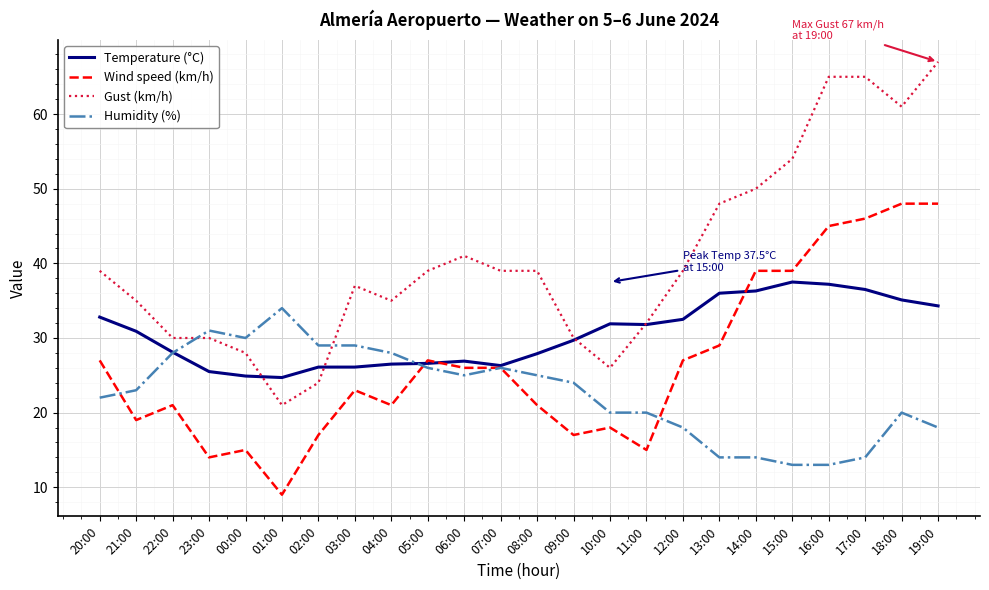

At which category does the chart reach its minimum across all series?

01:00